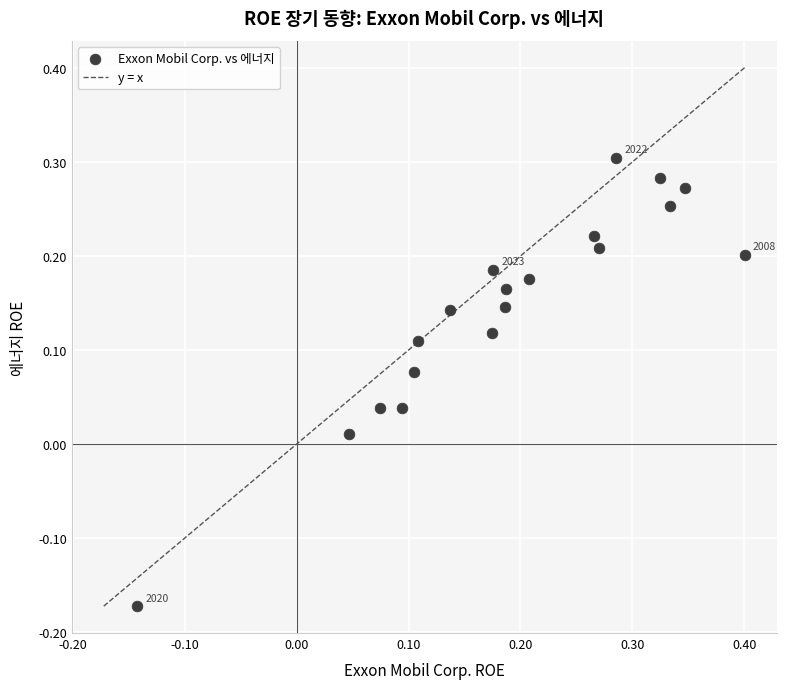

What is the range of X values (max minus min)?

0.5